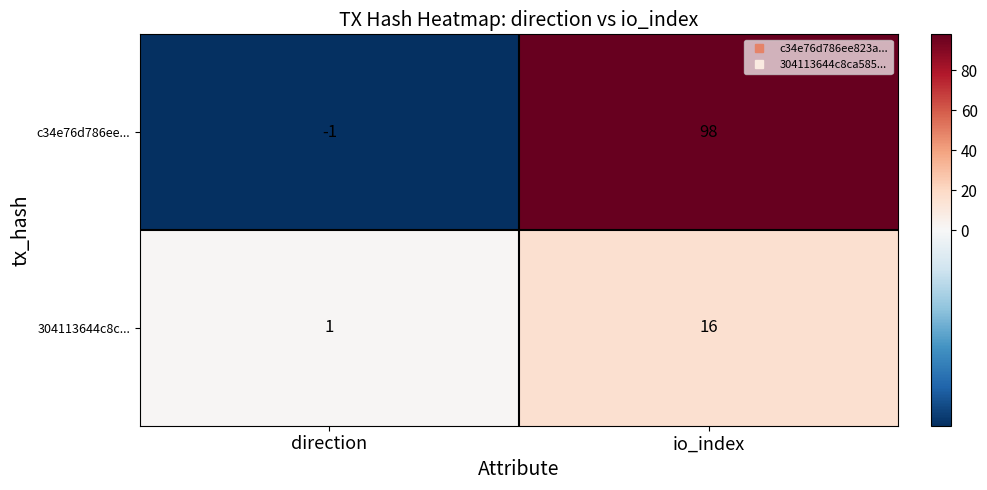

Reading left to right, list all the values displayed in this chart.

c34e76d786ee...: direction=-1	io_index=98
304113644c8c...: direction=1	io_index=16